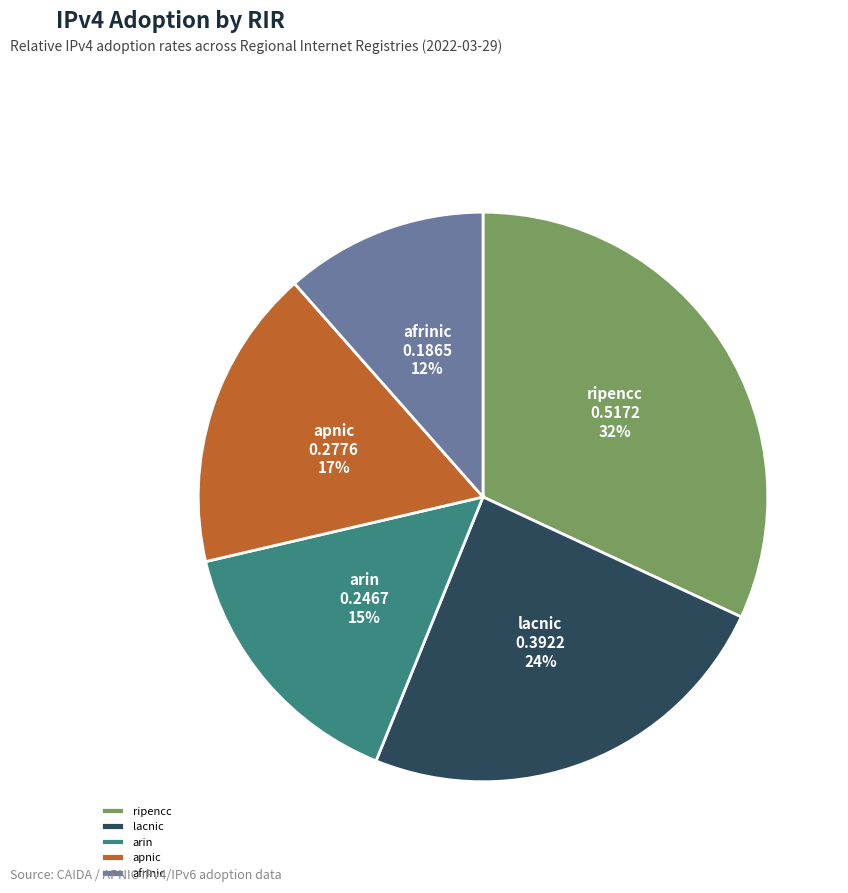

To the nearest percent, what portion does apnic represent?

17%